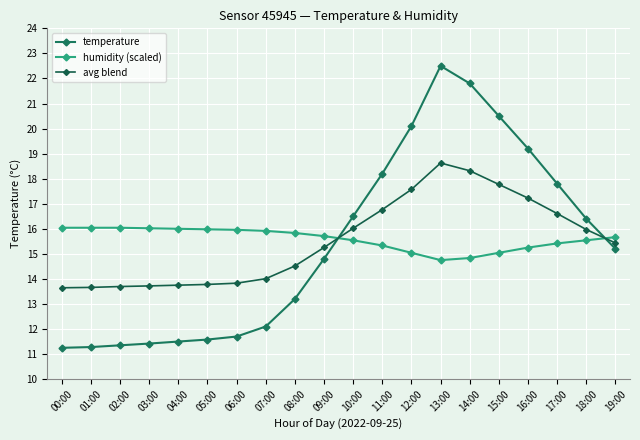

What position from the left is 06:00?

7